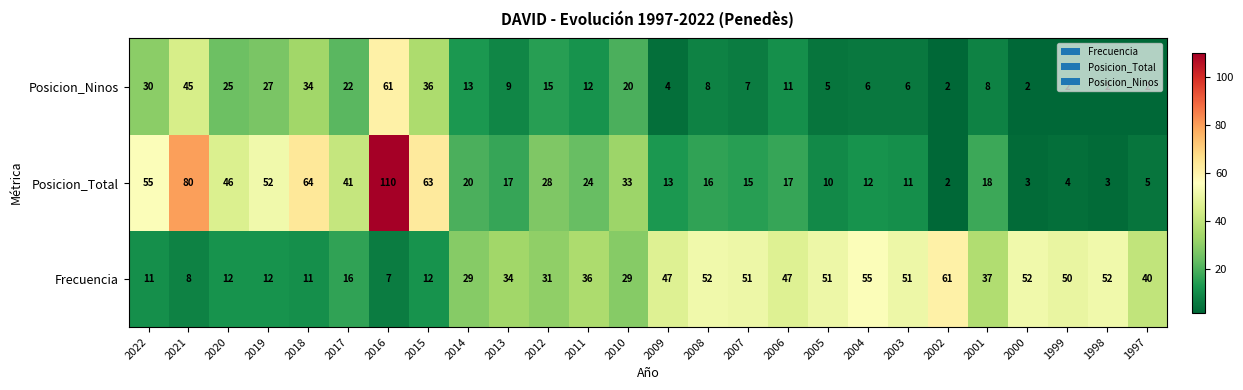

What is the maximum value shown in the chart?

110